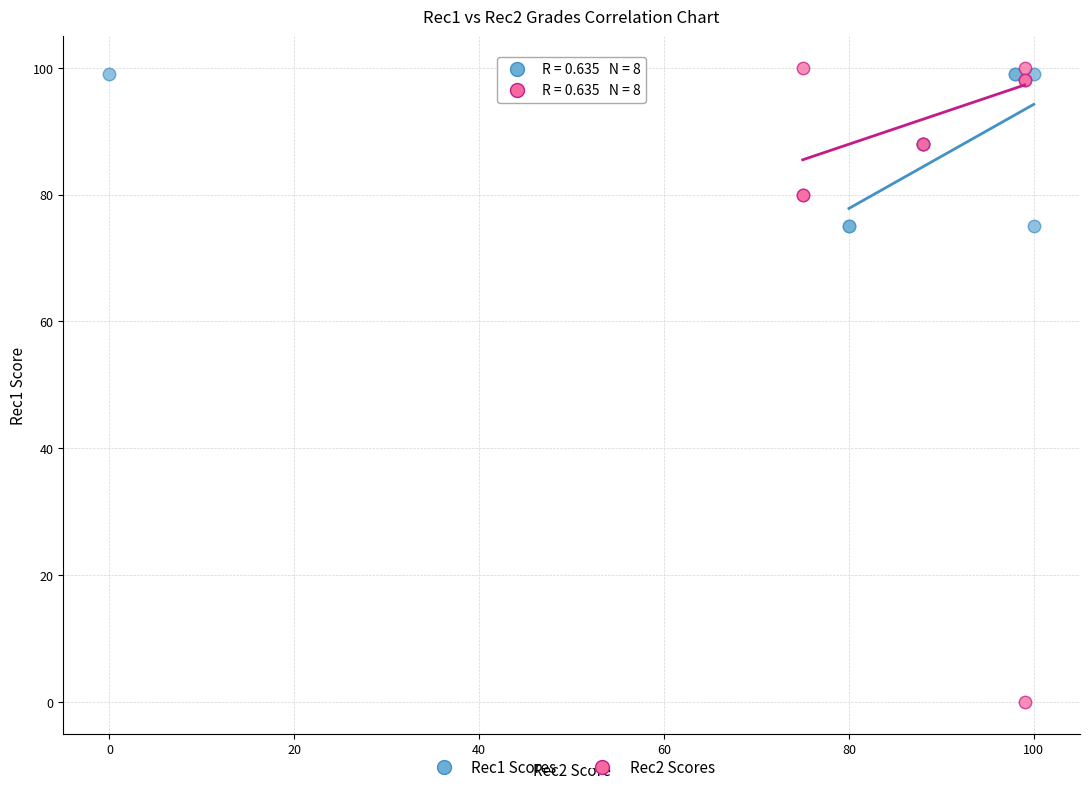

Which series contains the highest Y value?

Rec2 Scores